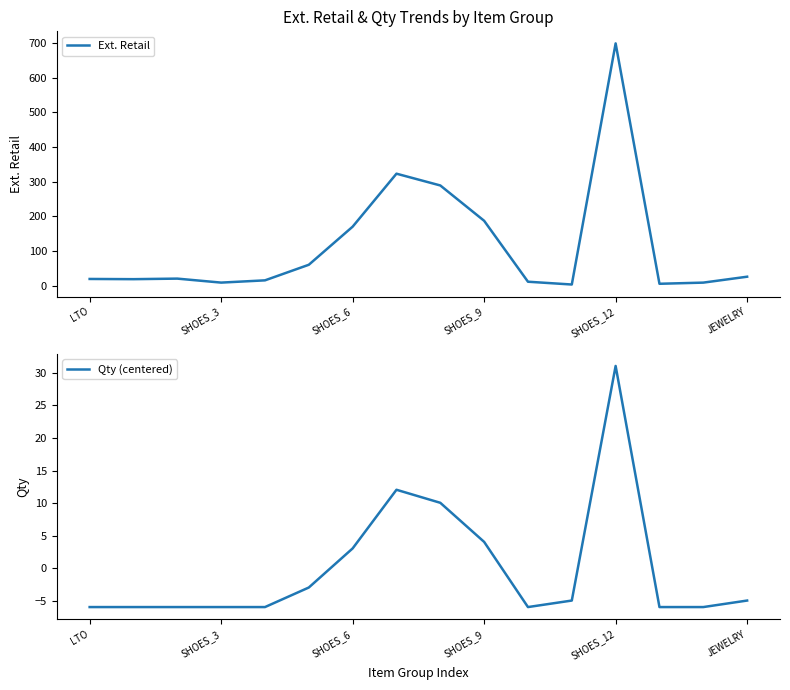

What is the minimum value shown in the chart?

-5.9